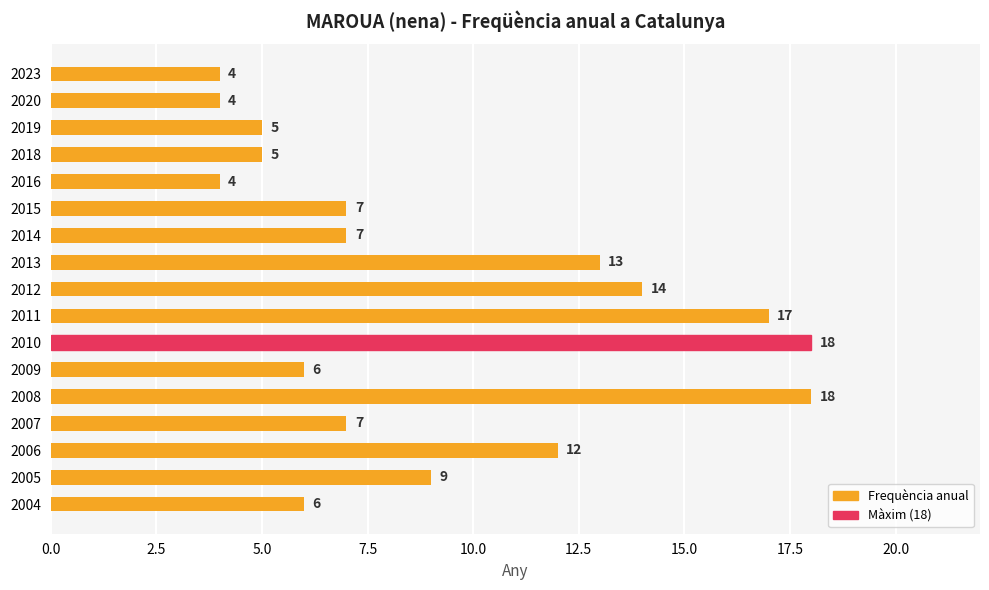

What is the sum of all values?

156